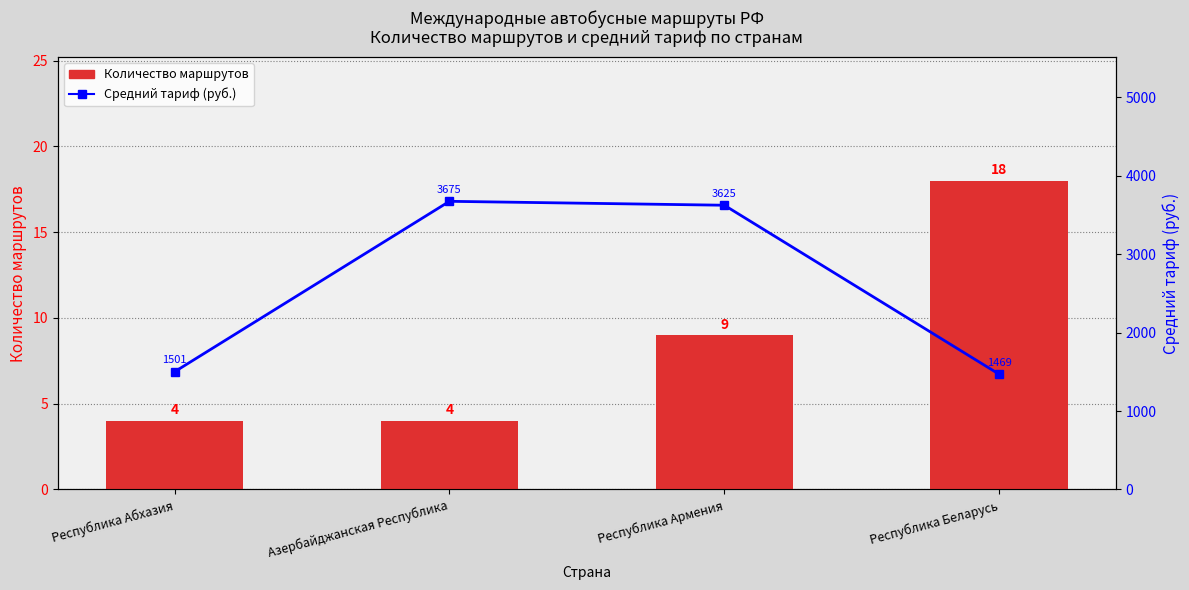

At which category is the sum across all series the highest?

Азербайджанская Республика